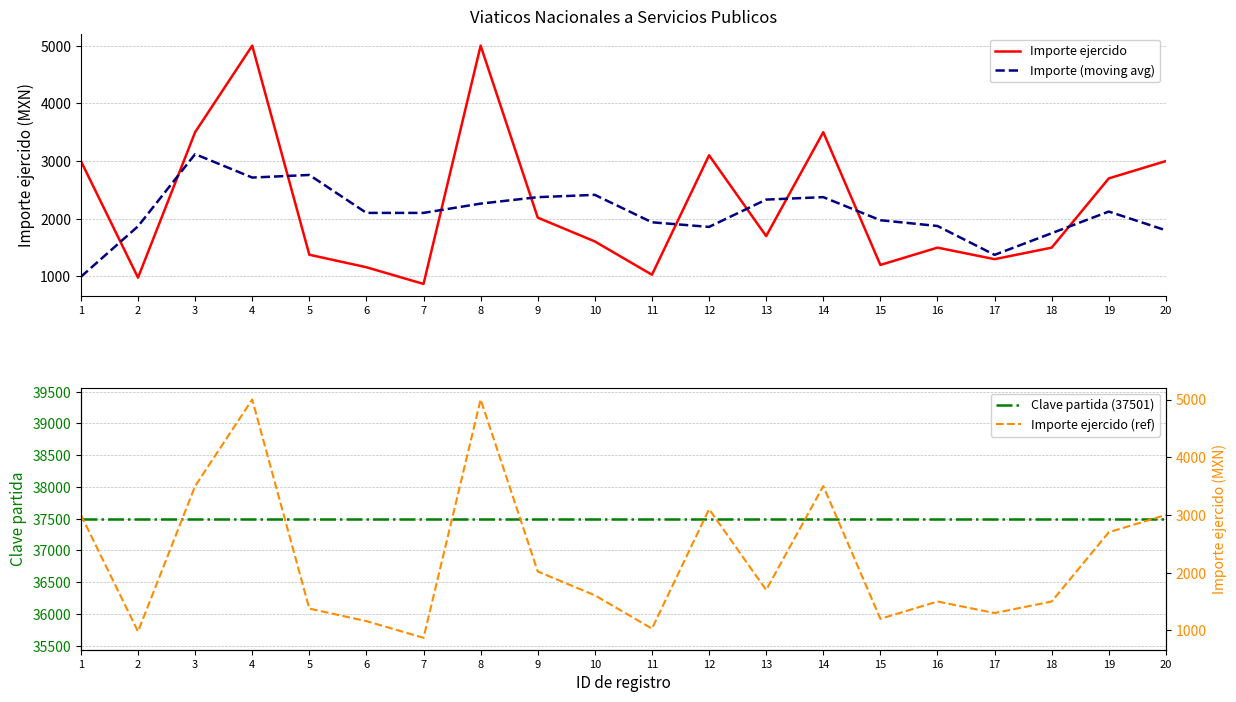

List the series in order of their peak value, lowest first.

Importe (moving avg), Importe ejercido, Importe ejercido (ref), Clave partida (37501)